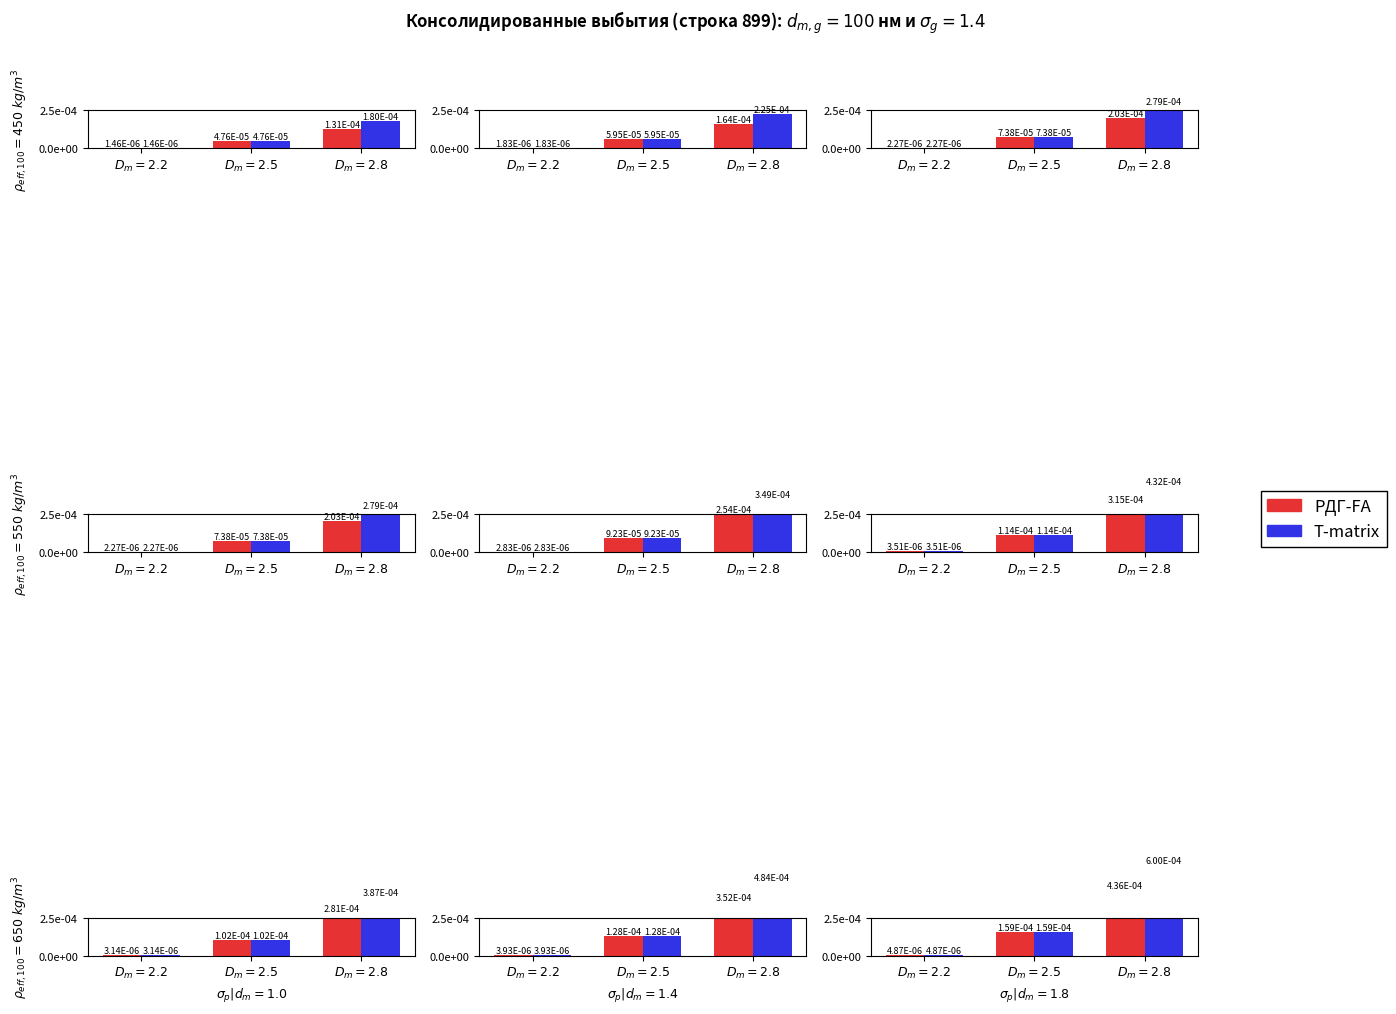

At $D_m = 2.5$, list the series in order from smallest to largest.

РДГ-FA, T-matrix